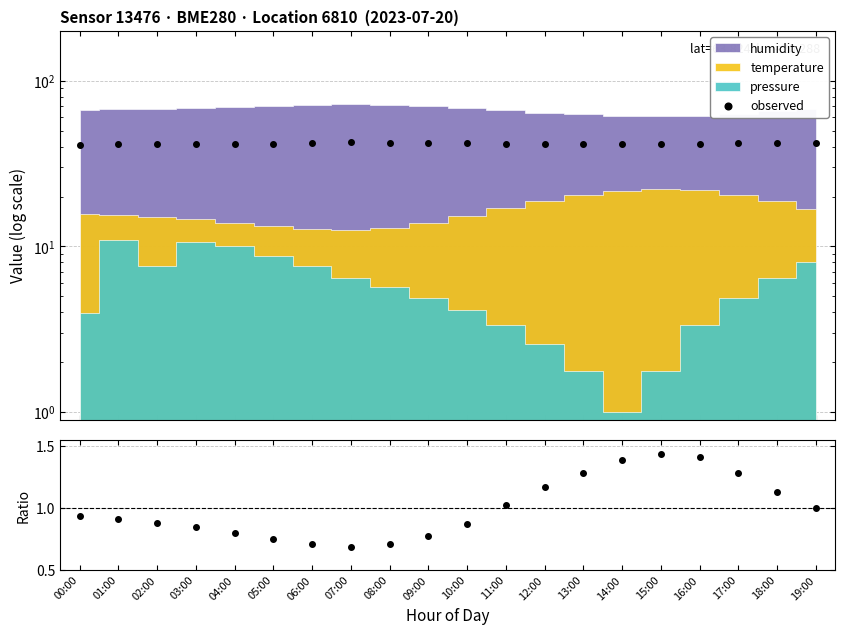

Where is observed nearest to the value 41?

00:00